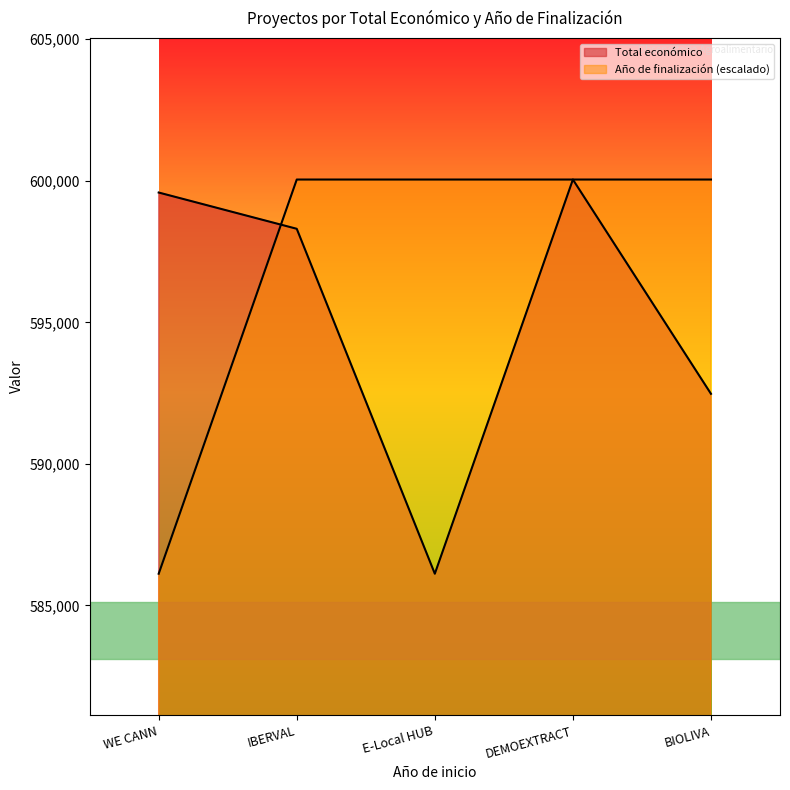

What is the sum of the Año de finalización values at IBERVAL and BIOLIVA?

1200086